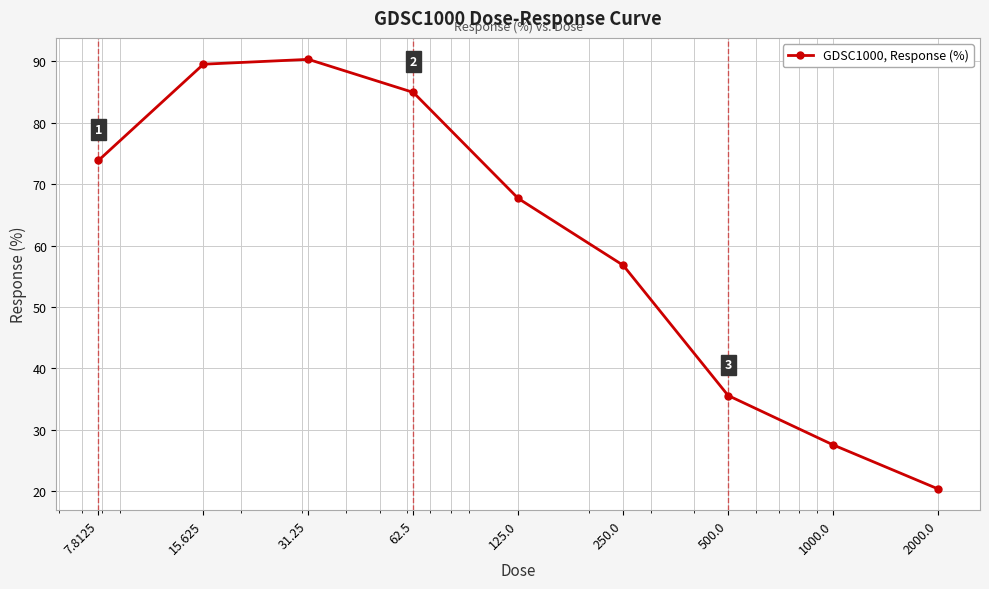

What is the difference between the second highest and minimum values?

69.2